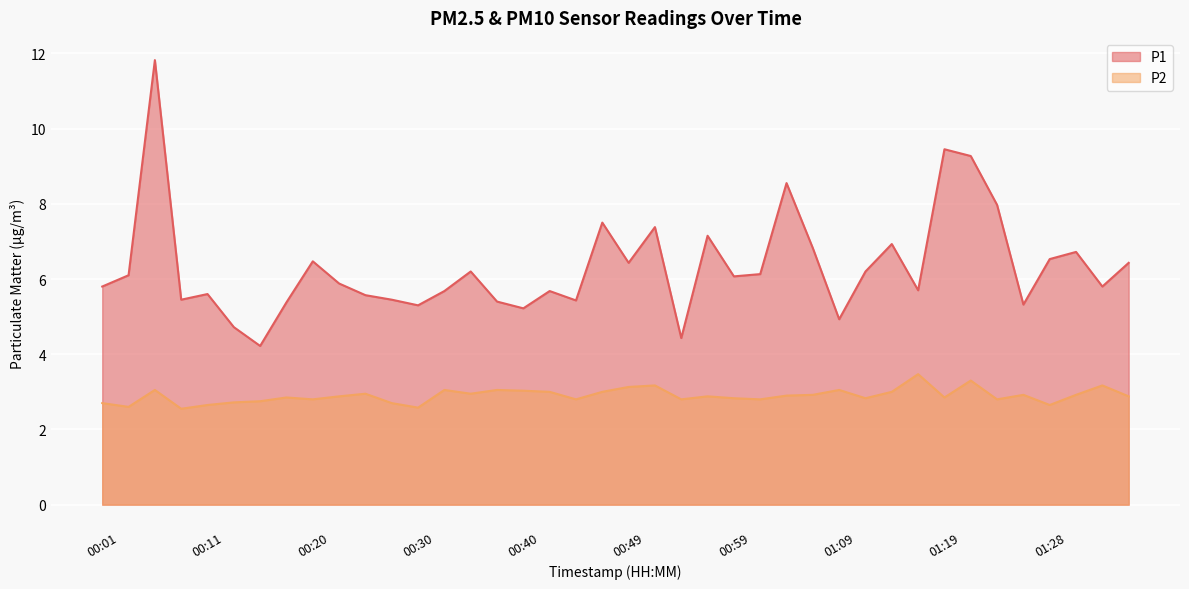

At 00:45, list the series in order from largest to smallest.

P1, P2